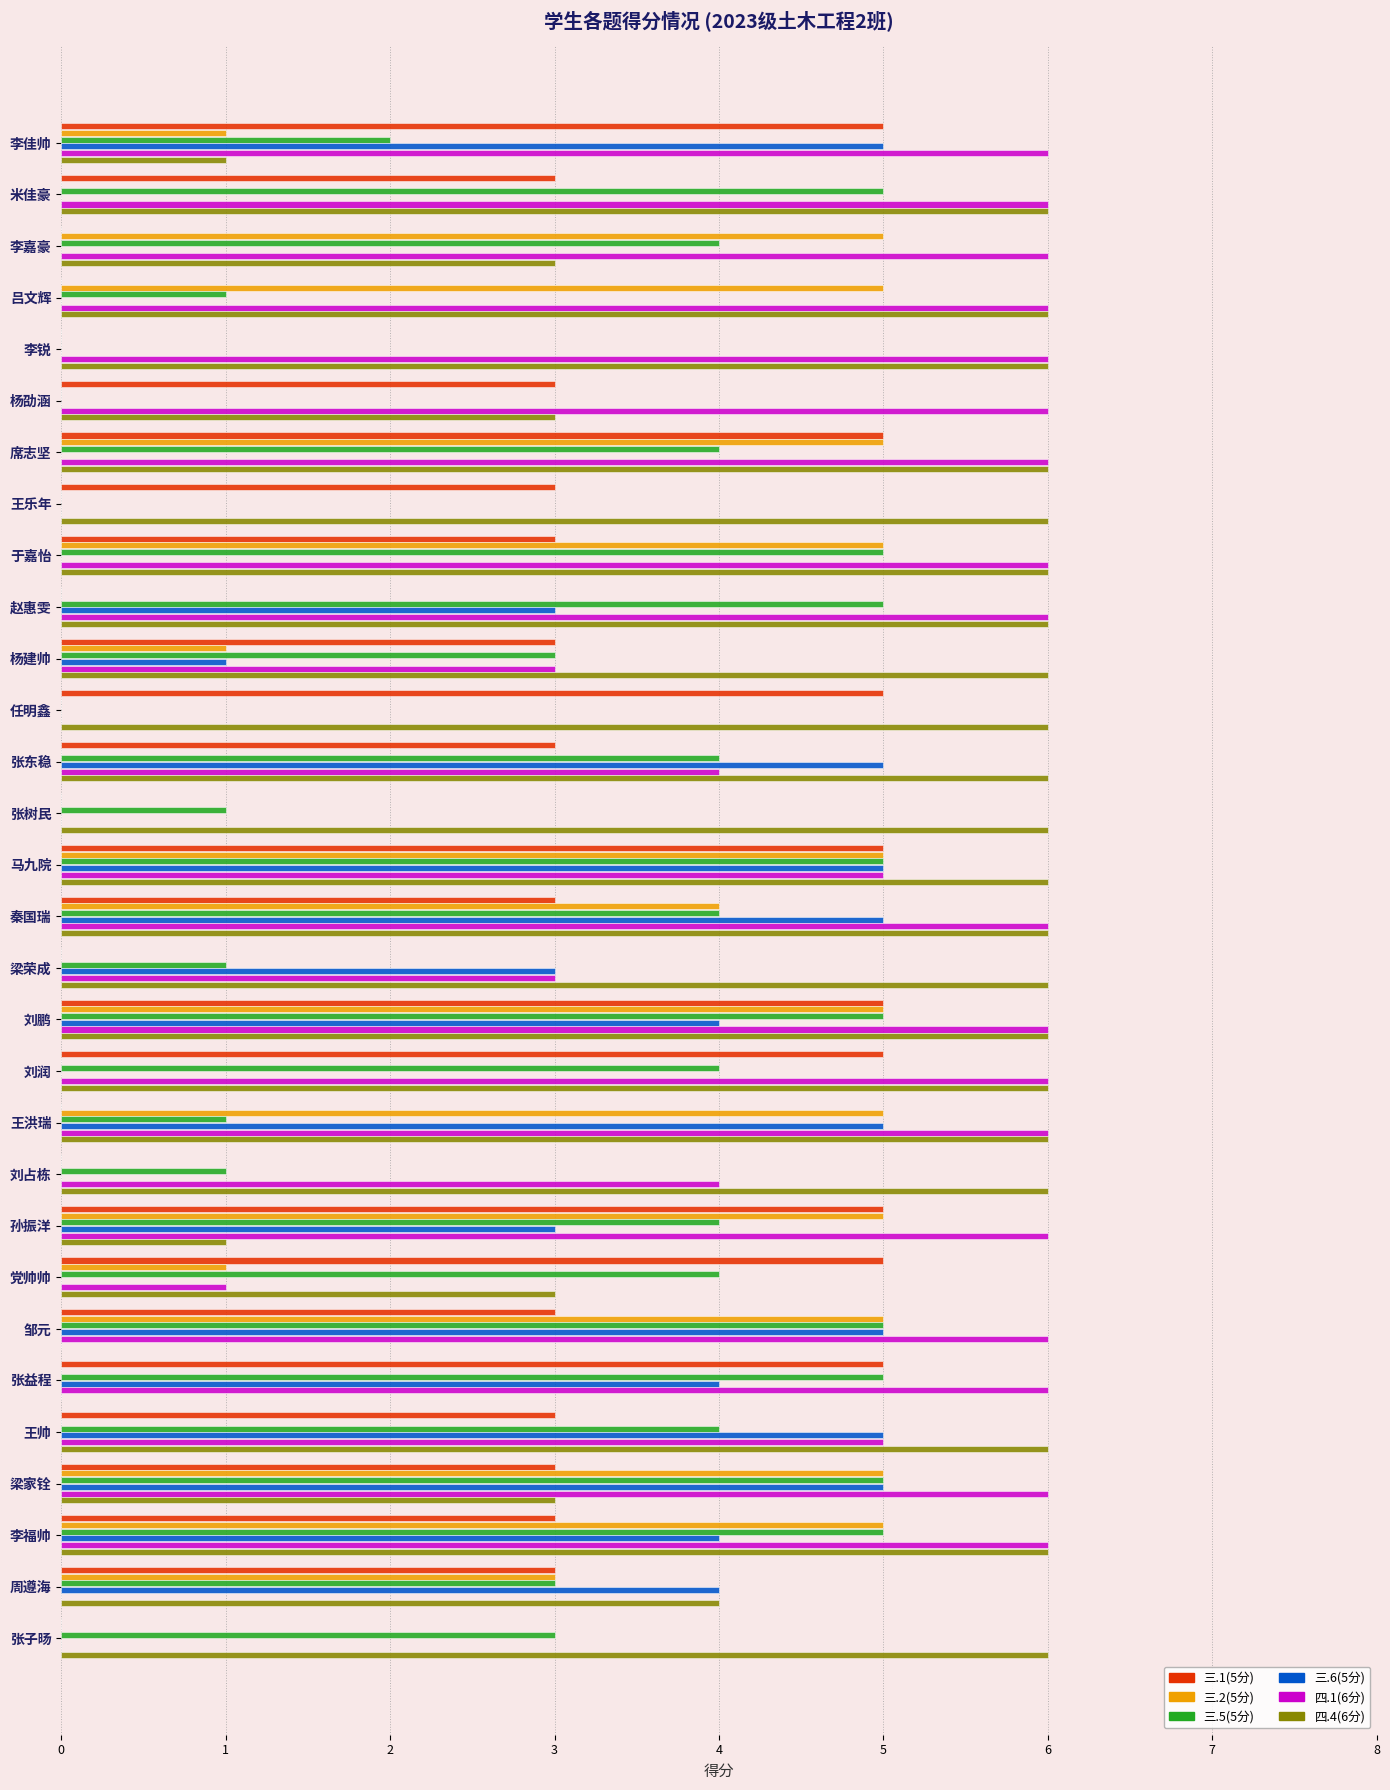

Count the number of categories in the chart.

30